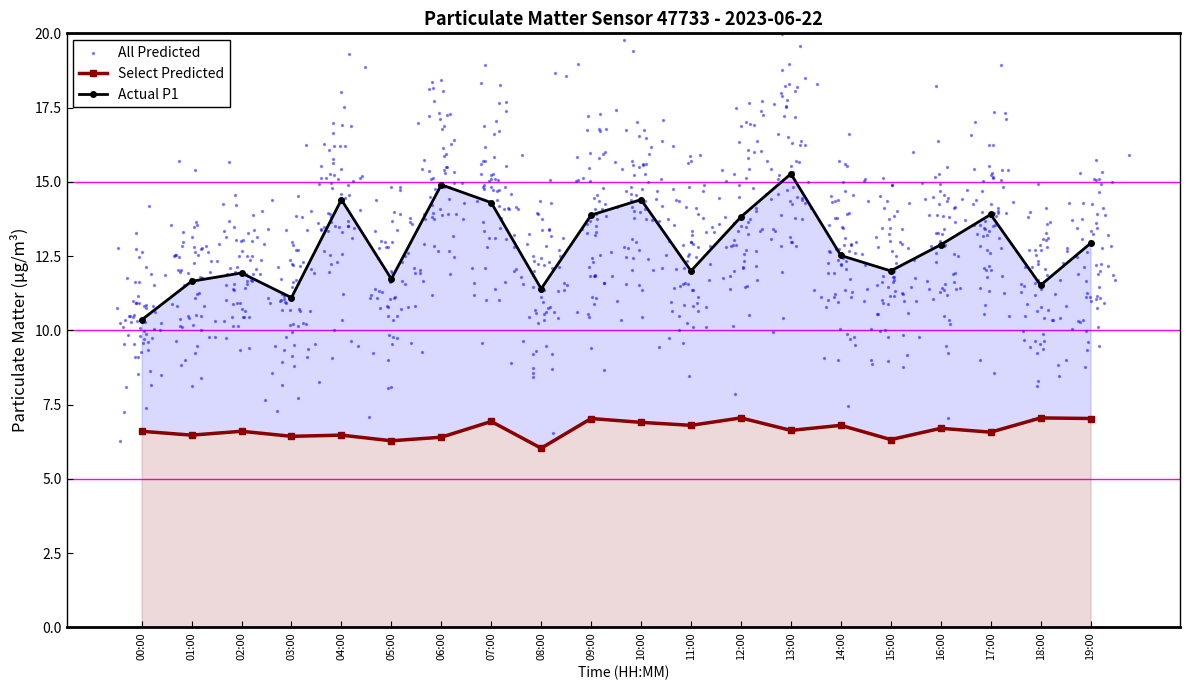

What is the total value across all series at 03:00?

17.5